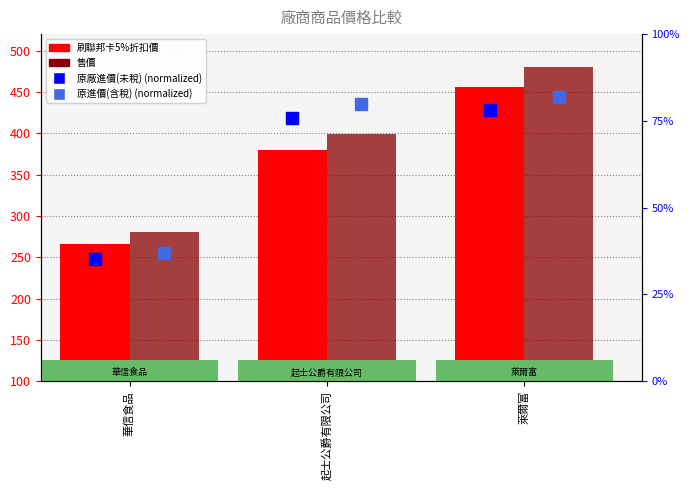

How many series are shown in this chart?

4